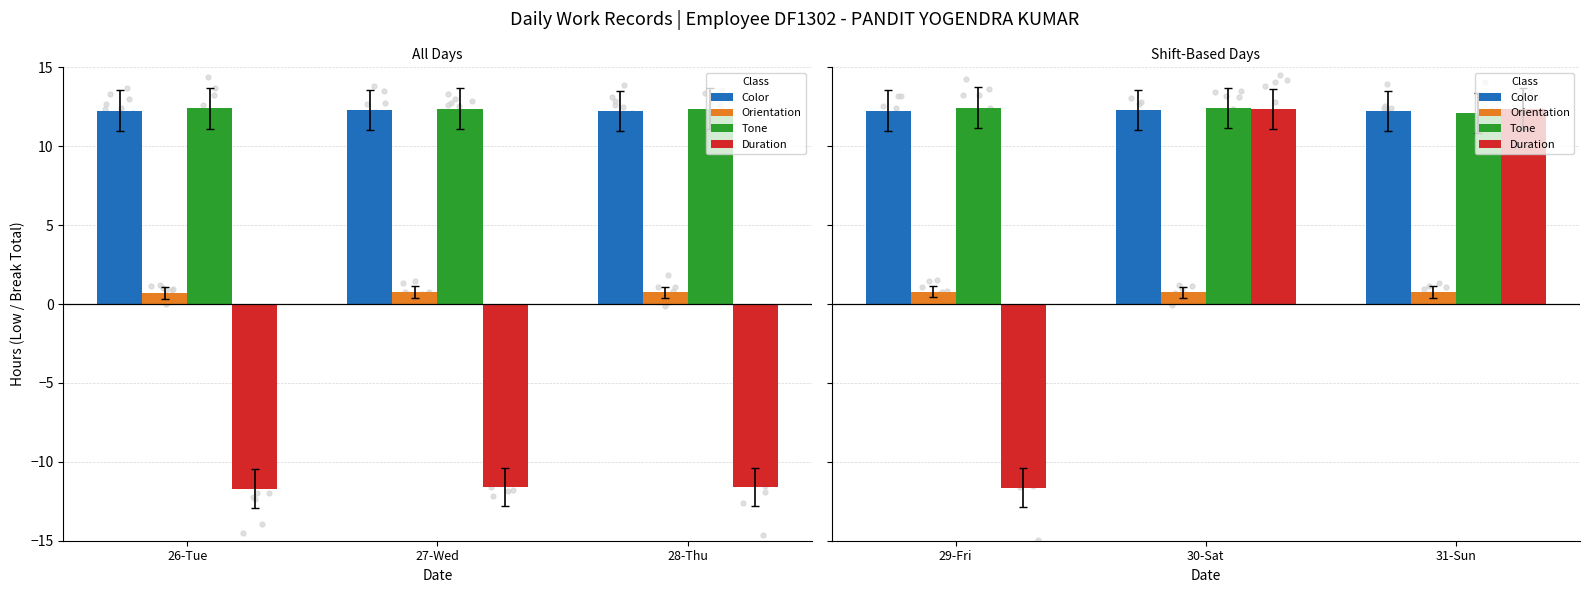

Which series contains the lowest Y value?

Duration